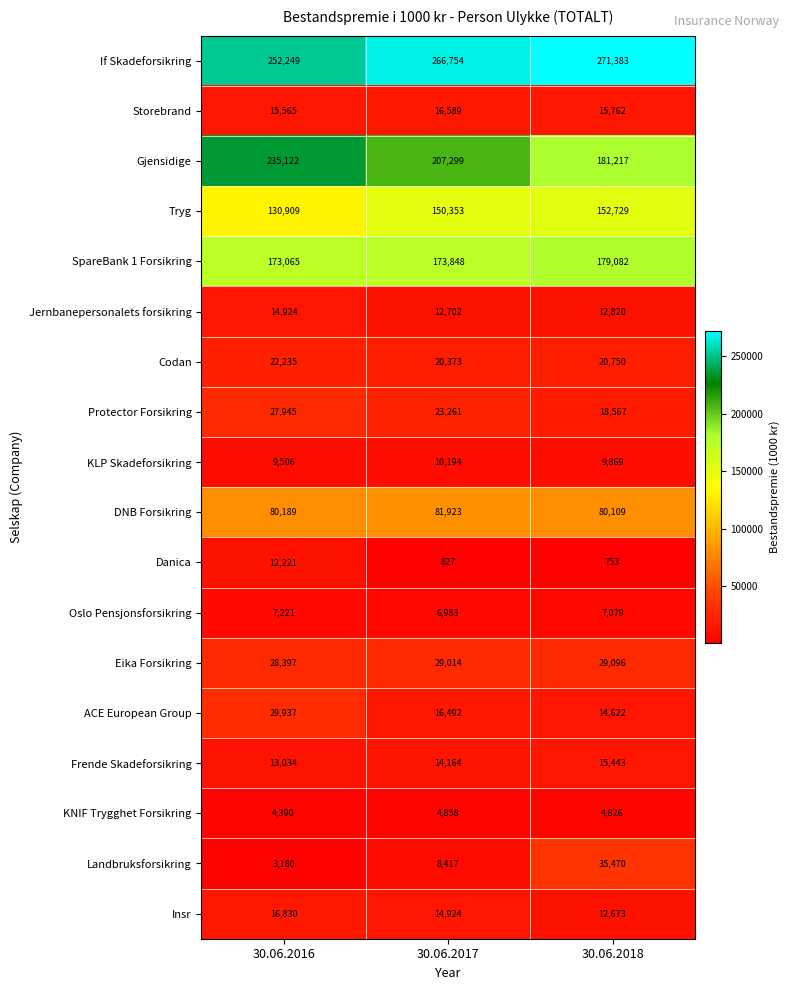

What is the sum of all Oslo Pensjonsforsikring values?

21283